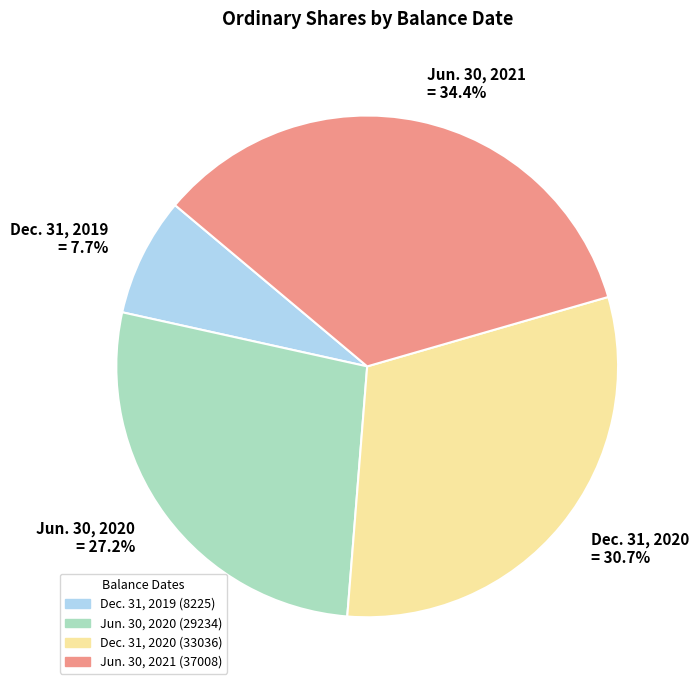

Approximately how many times larger is the value at Jun. 30, 2021 = 34.4% compared to Jun. 30, 2020 = 27.2%?

1.3